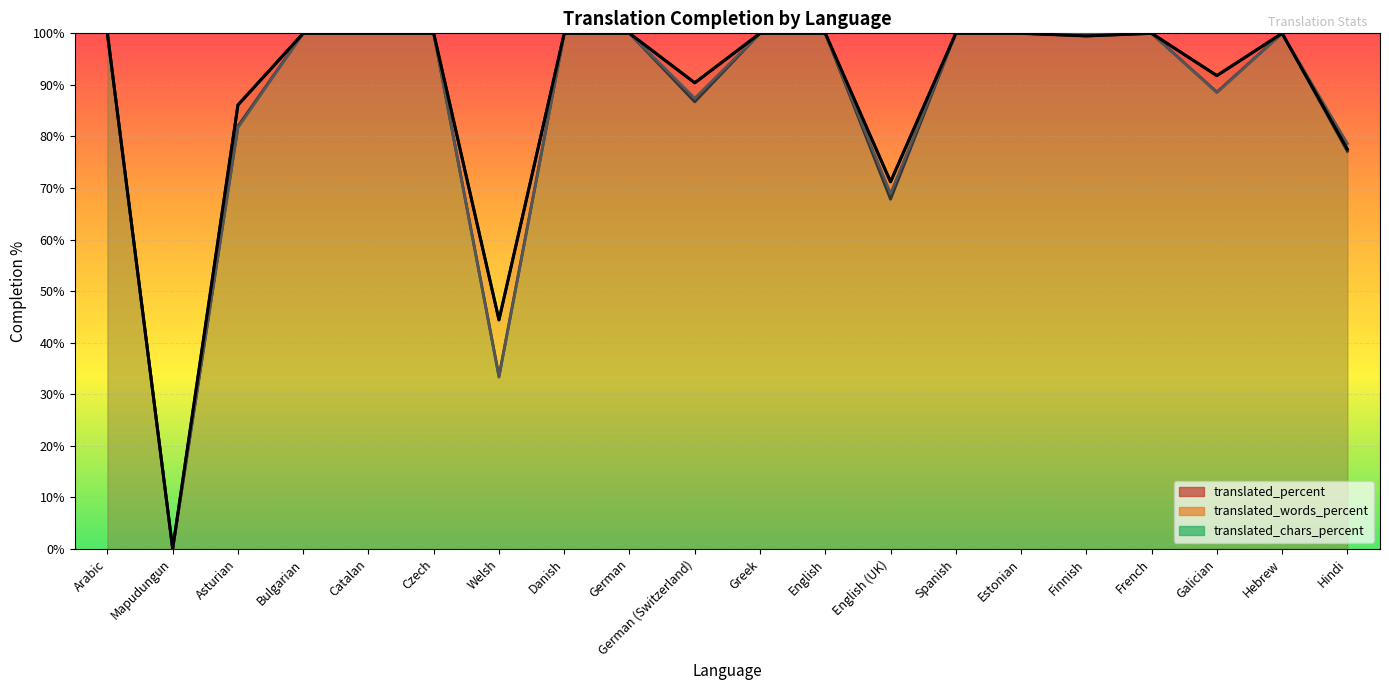

At which category does the chart reach its minimum across all series?

Mapudungun